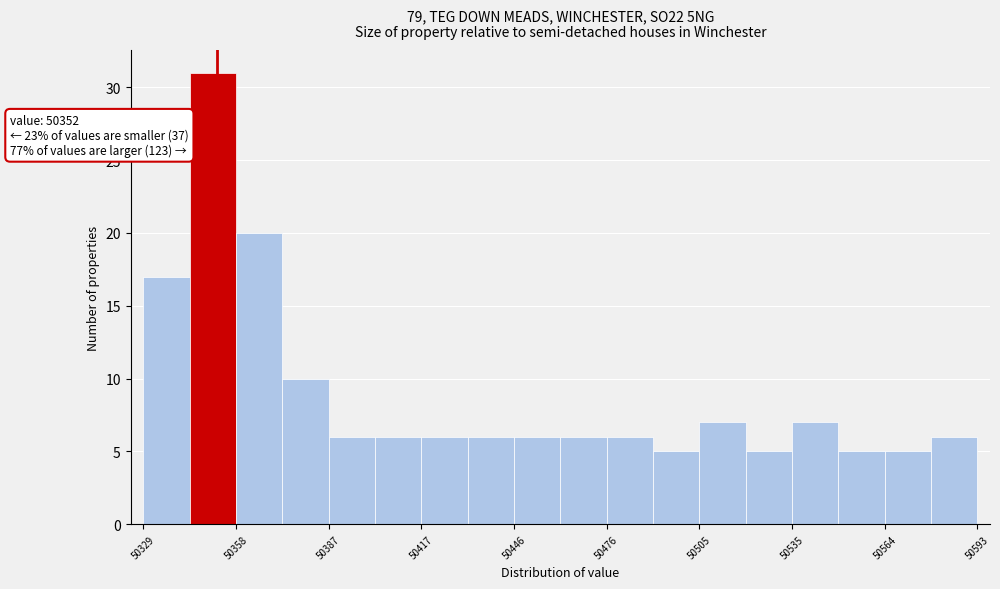

Read against the x-axis, roughly where is the centre of the tallest bar?

50350